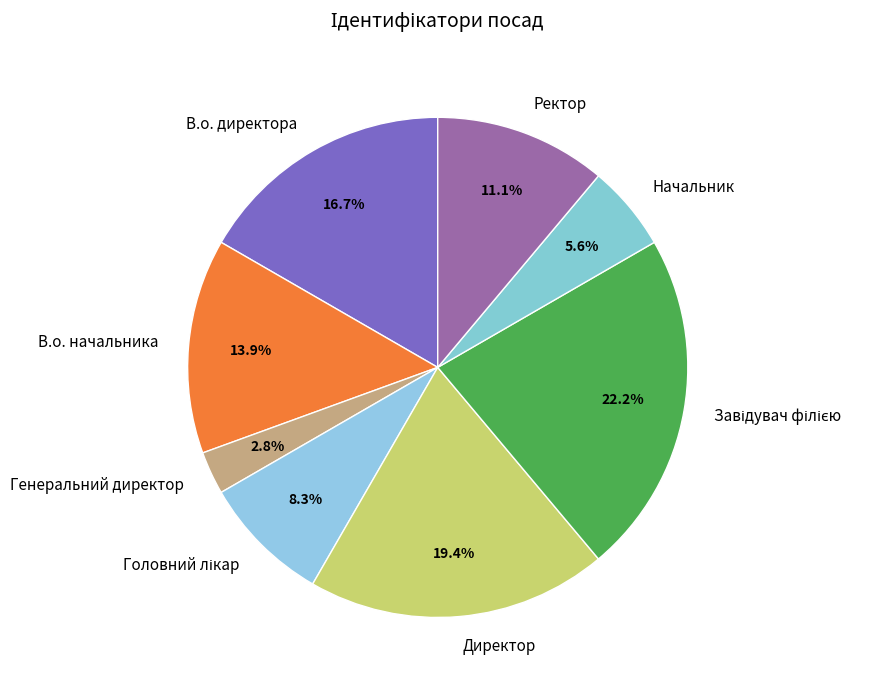

The Директор slice represents 10% of the pie. True or false?

False